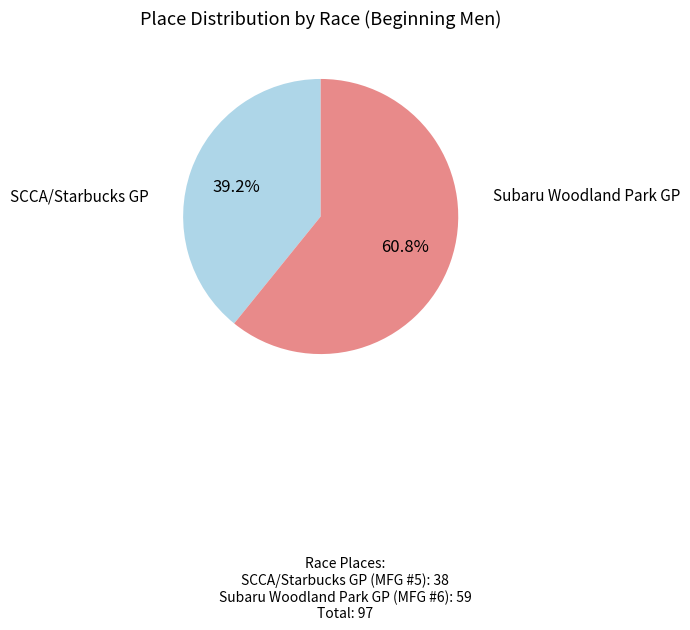

Is there any slice that represents more than half of the pie?

Yes